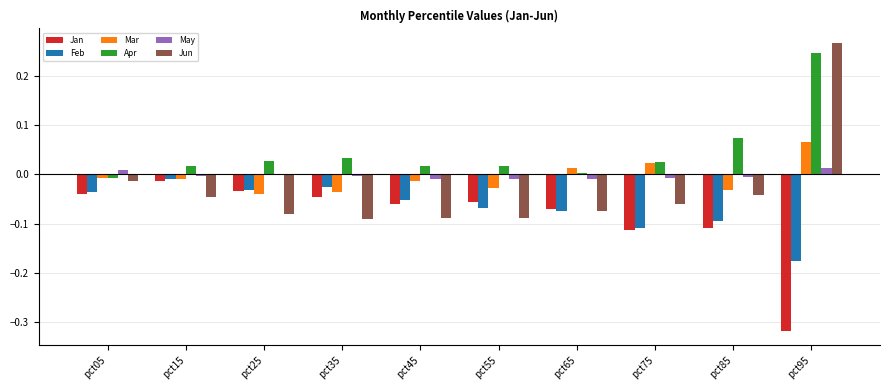

True or false: Apr has a value of 0.0 at pct15.

True